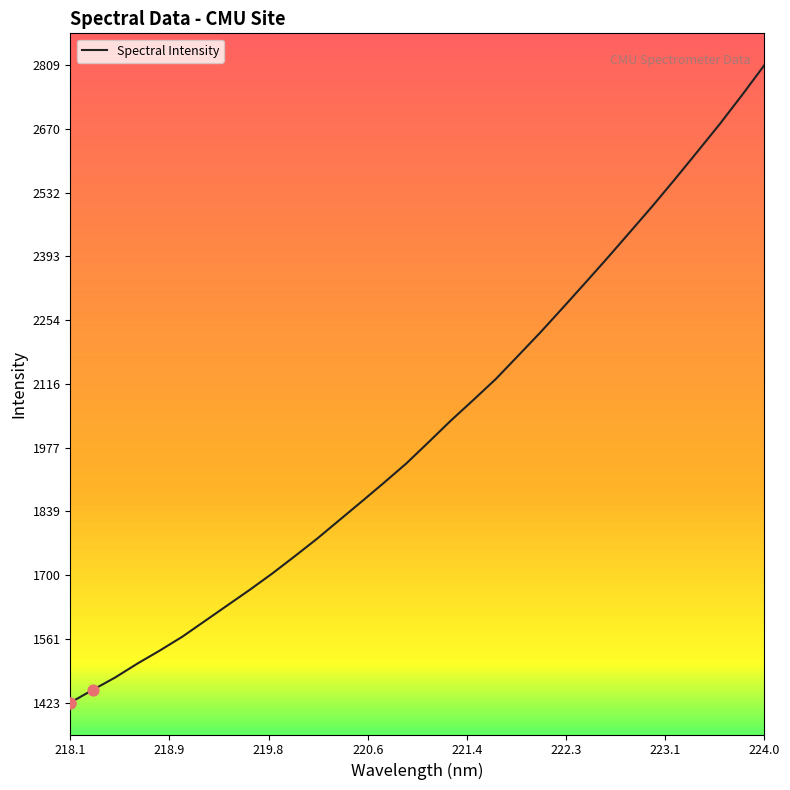

What is the minimum value shown in the chart?

1422.9